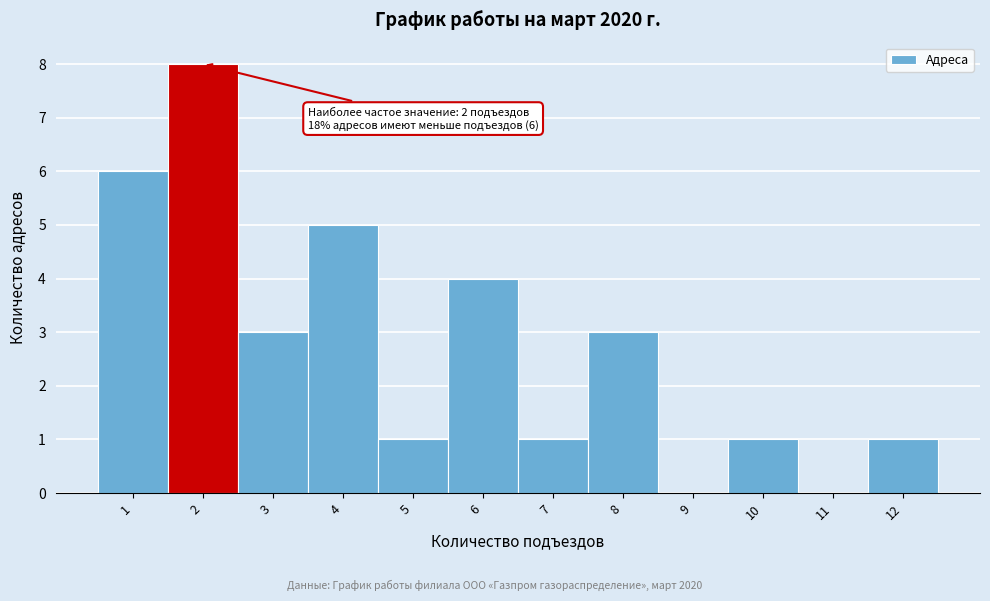

Which range on the x-axis has the tallest bar?

1.5 to 2.5